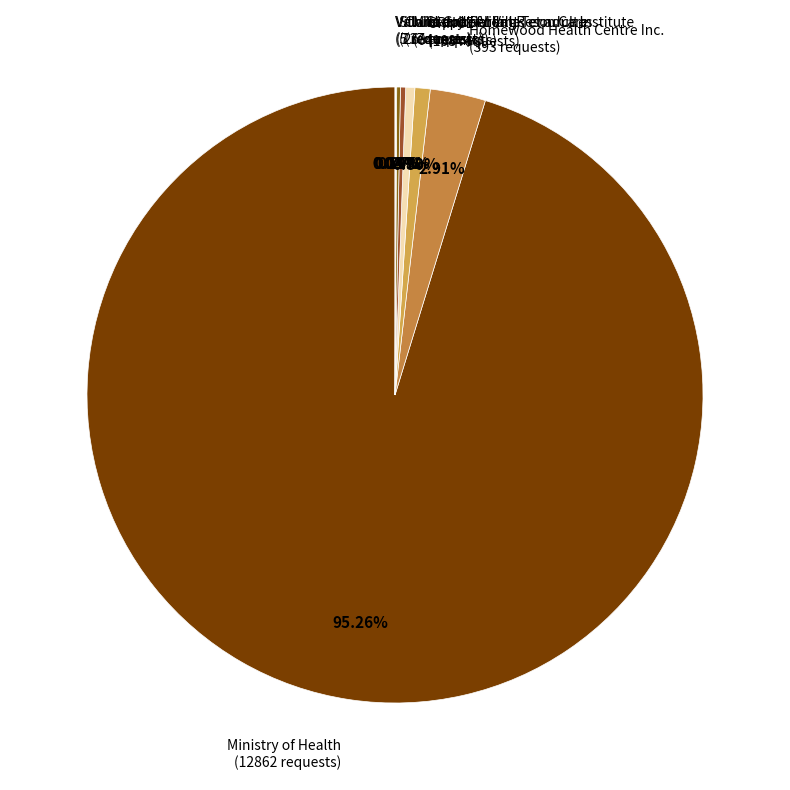

Does any single category account for the majority?

Yes